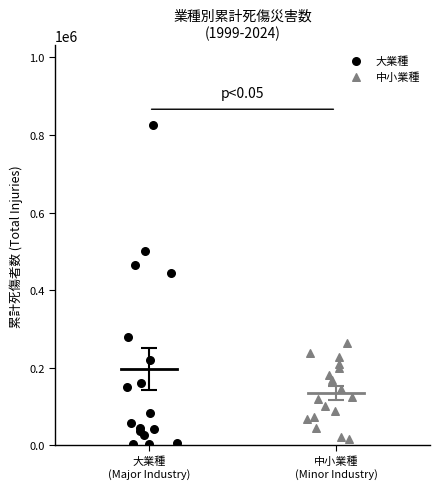

Which series has the largest Y range (max minus min)?

大業種